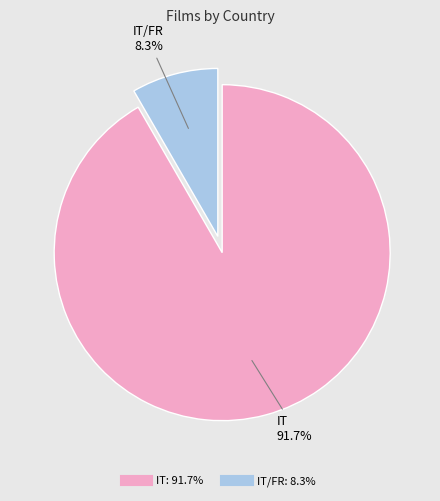

To the nearest percent, what is the average slice percentage?

50%